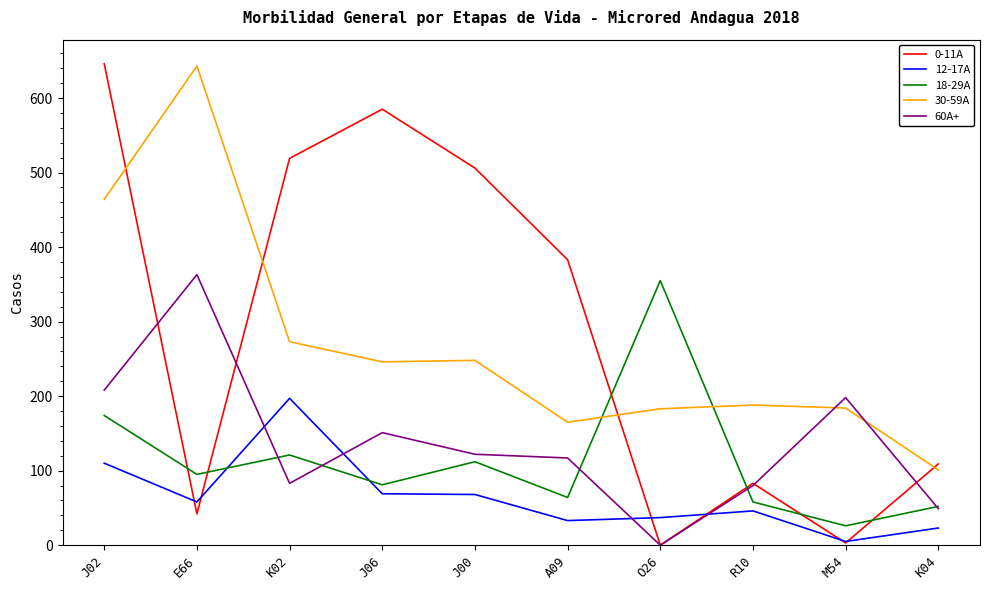

In 18-29A, how many points are lower than both neighbors (excluding endpoints)?

4